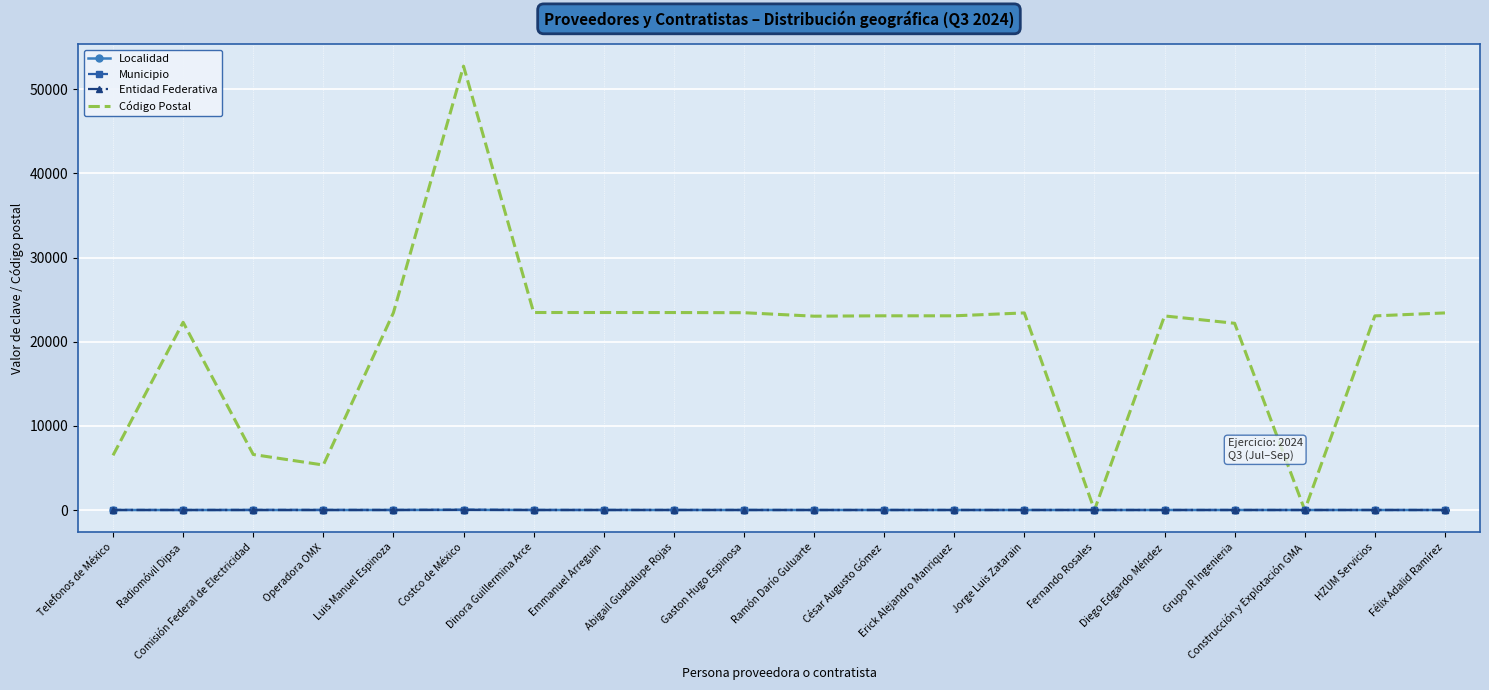

Which category has the highest value across all series?

Costco de México